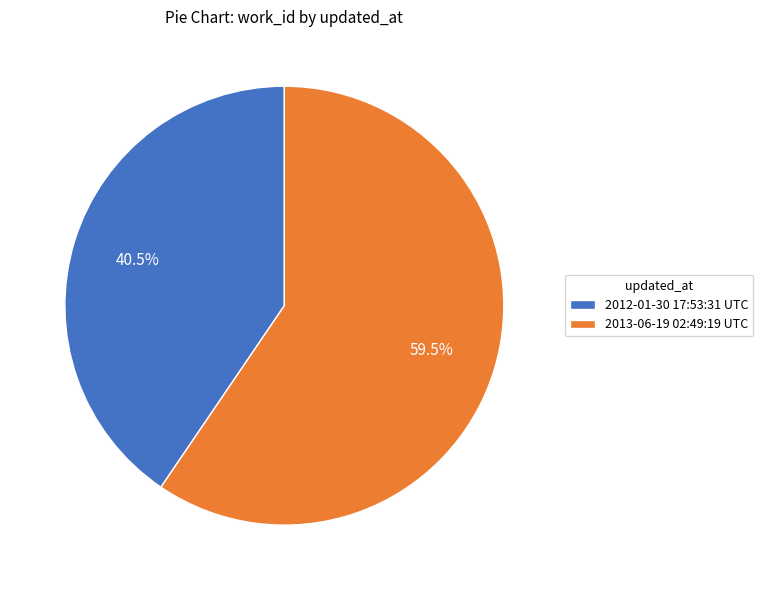

Do 2012-01-30 17:53:31 UTC and 2013-06-19 02:49:19 UTC together represent more than half of the pie?

Yes